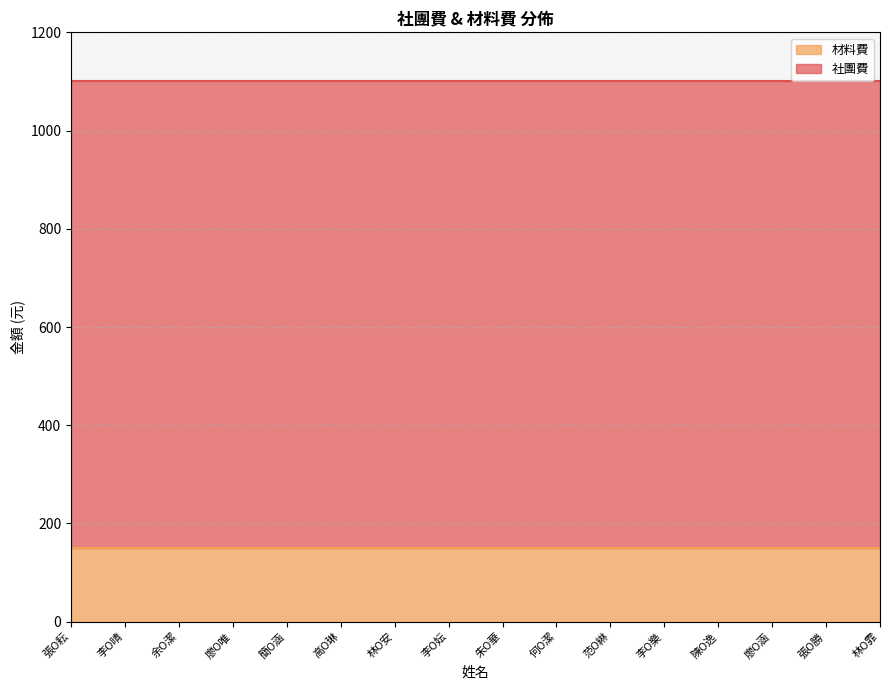

Is it true that 社團費 equals 950 at 張O耘?

True